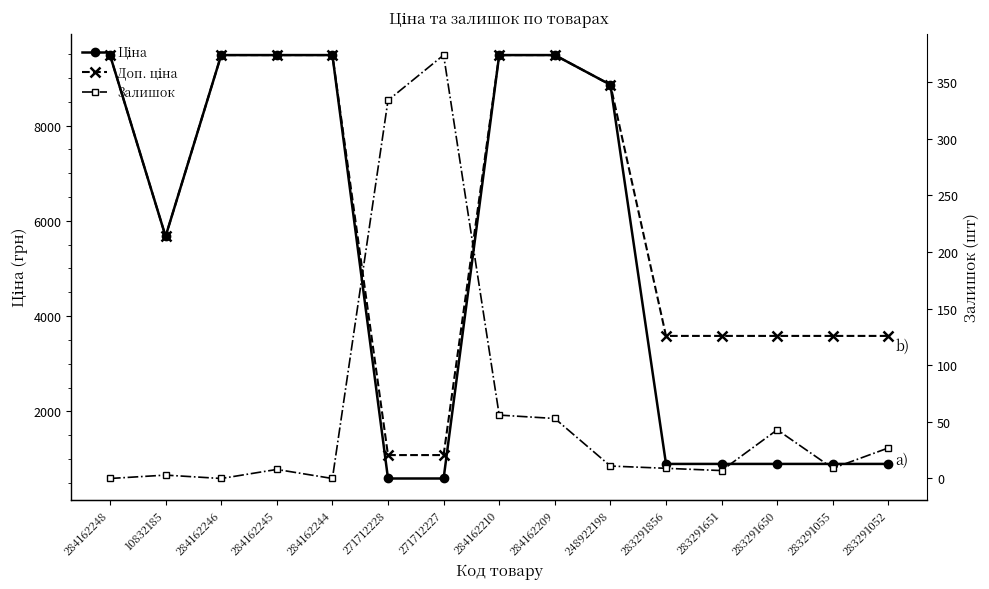

The Ціна series shows 1564.2 at 283291055. True or false?

False